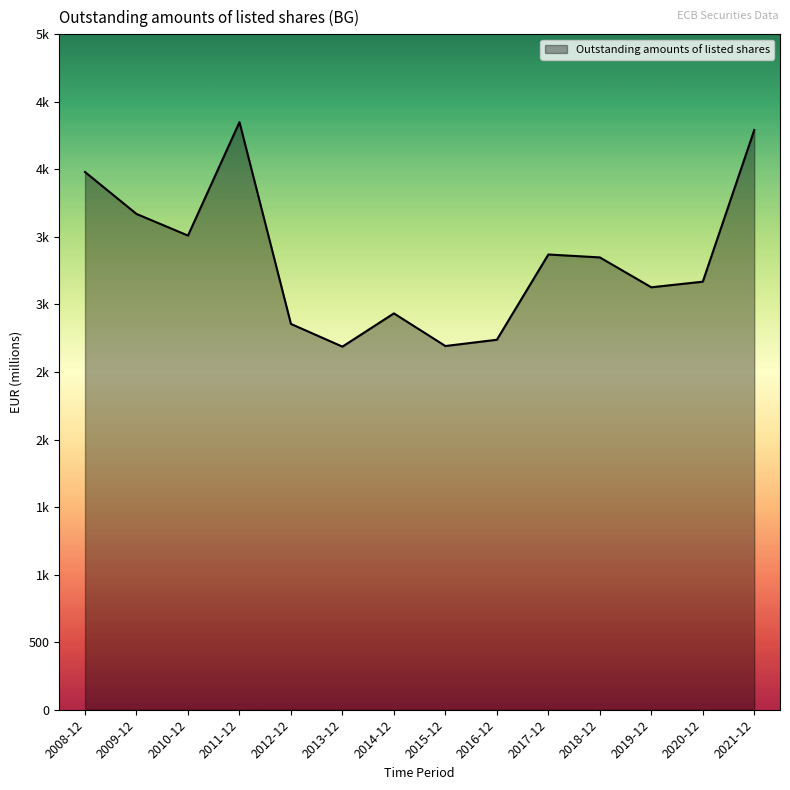

How many interior local valleys (lower than both neighbors) does the data have?

4